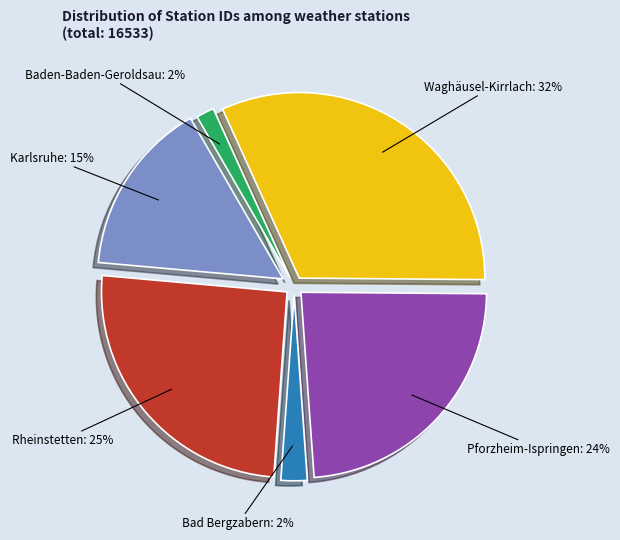

Does any single category account for the majority?

No